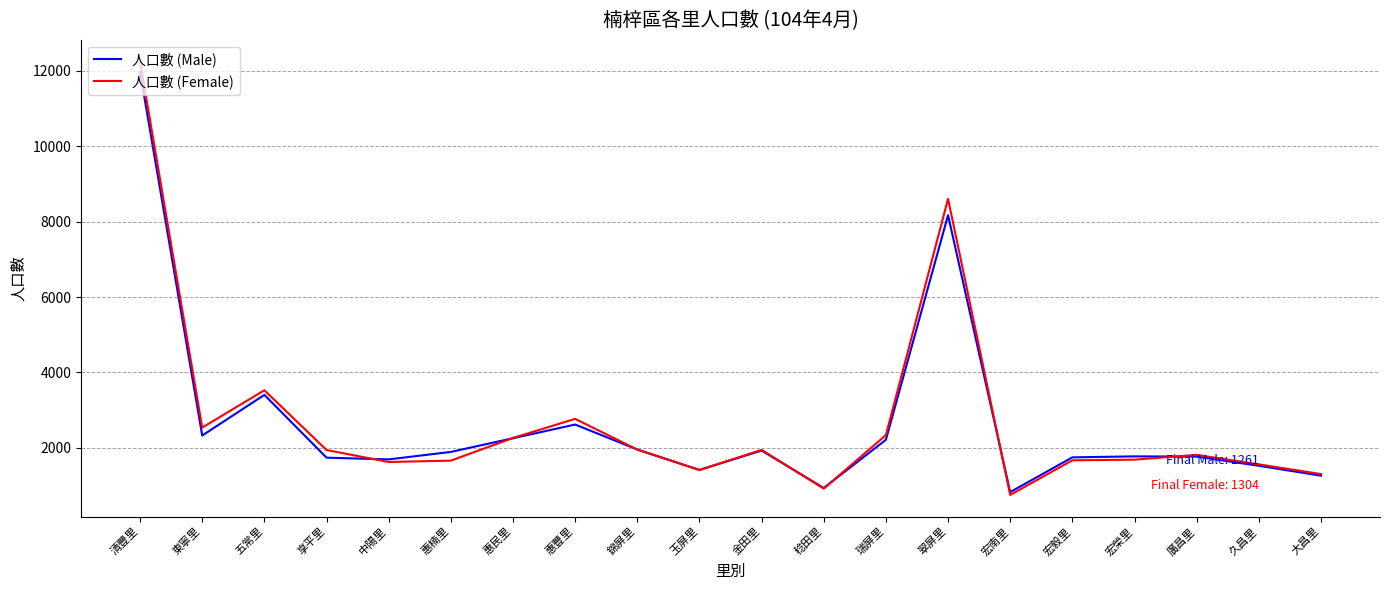

At which category does 人口數 (Female) reach its first local valley?

東寧里